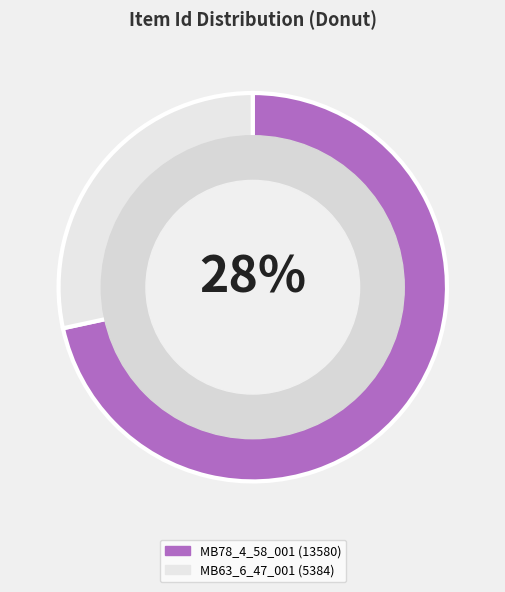

Does any single category account for the majority?

Yes